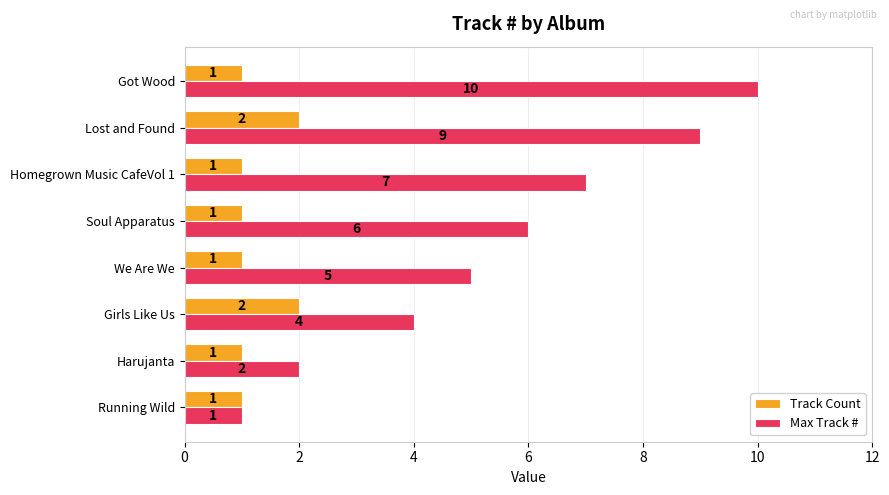

Which series has the widest spread of values?

Max Track #